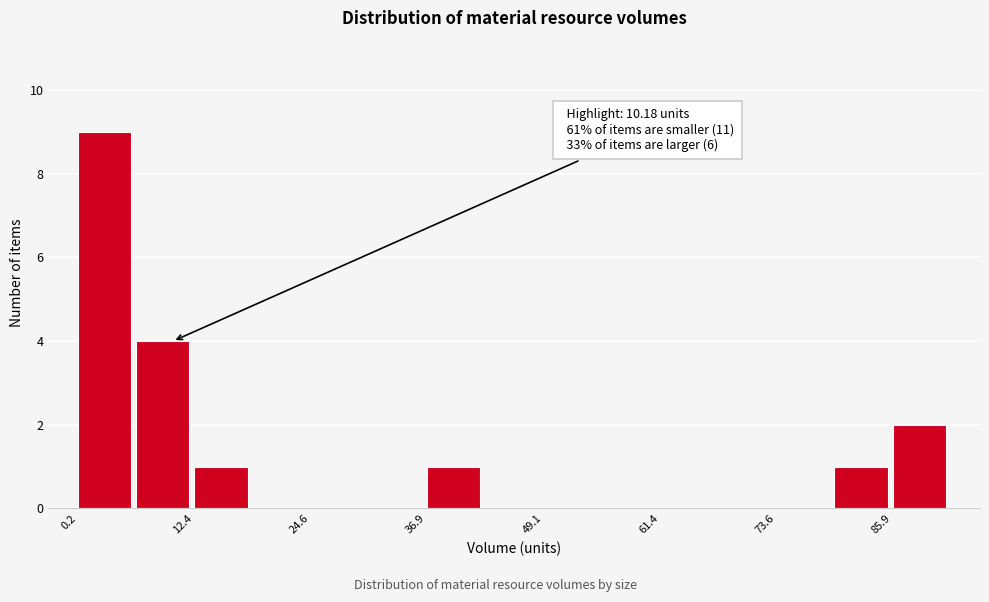

Read against the x-axis, roughly where is the centre of the tallest bar?

2